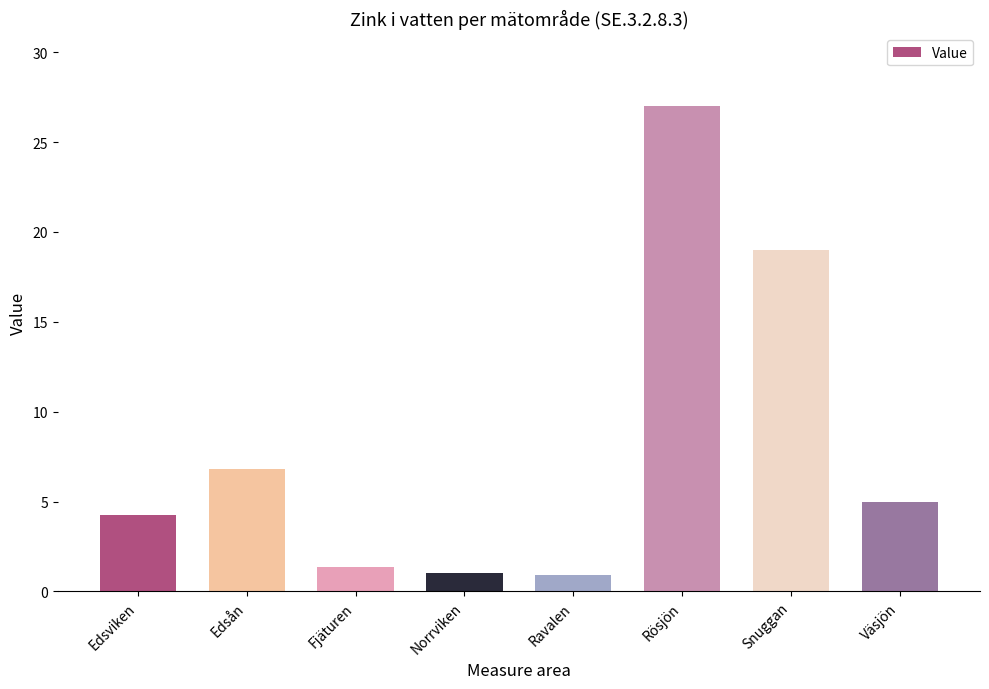

Where is the data nearest to the value 13?

Snuggan